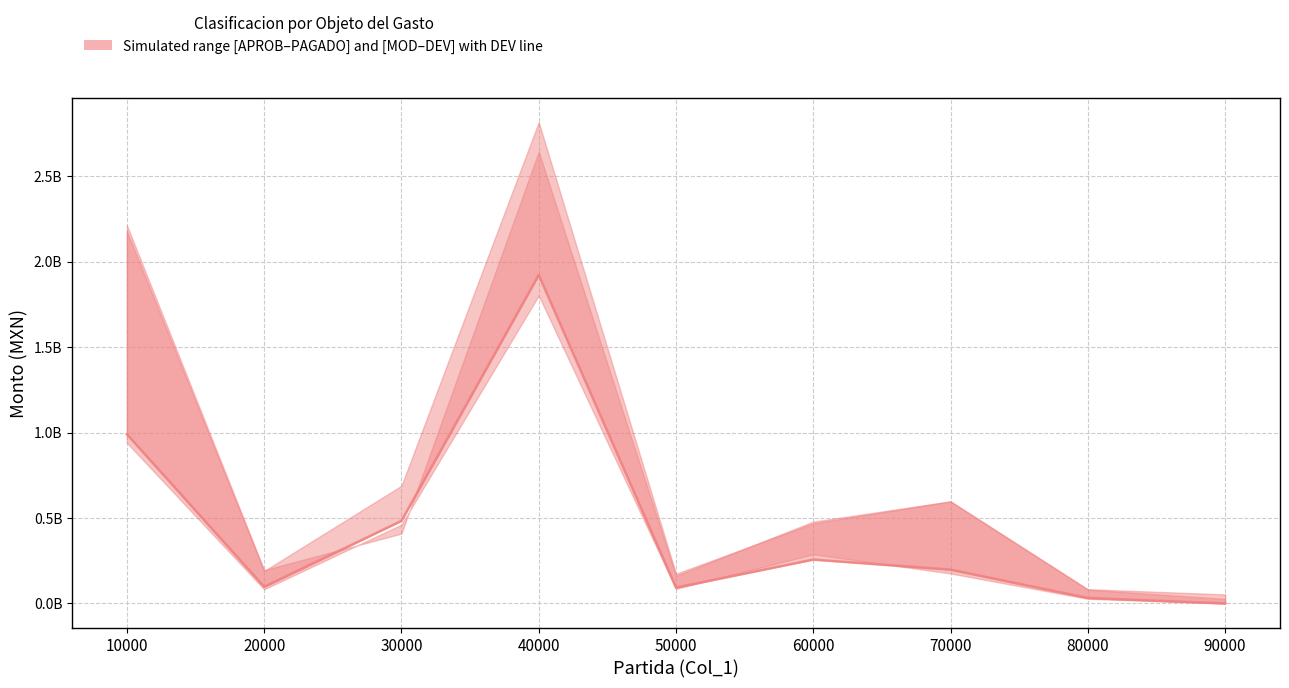

List the labels in order of value, smallest first.

90000, 80000, 50000, 20000, 70000, 60000, 30000, 10000, 40000